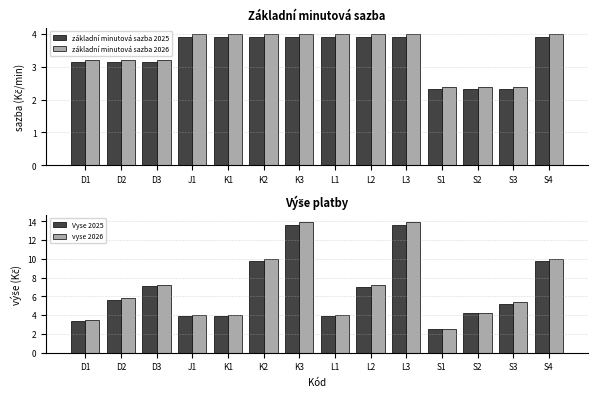

The základní minutová sazba 2025 series shows 1.4 at L1. True or false?

False